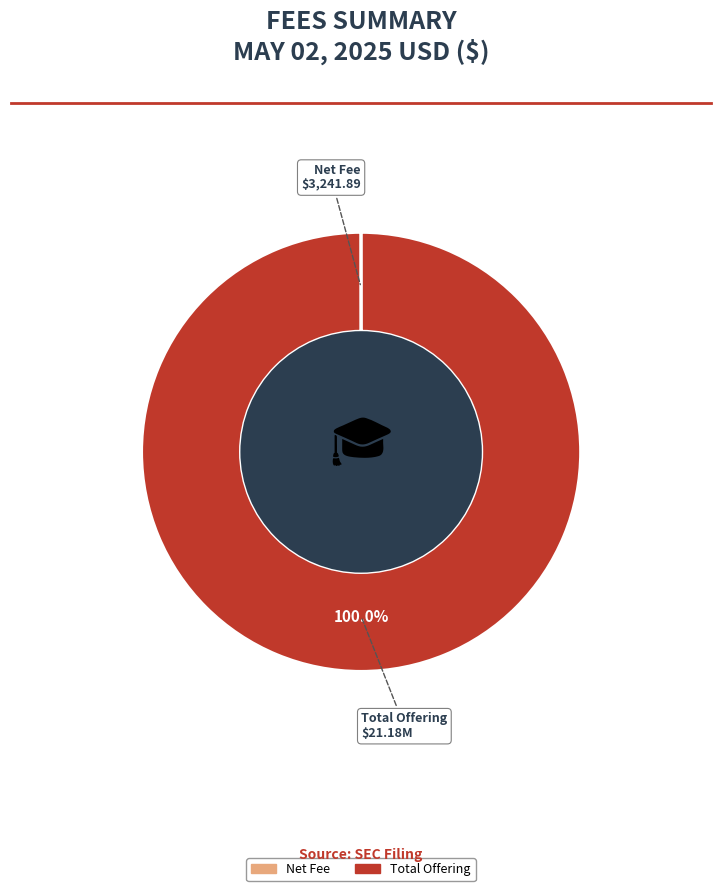

Is there a majority slice in this chart?

Yes